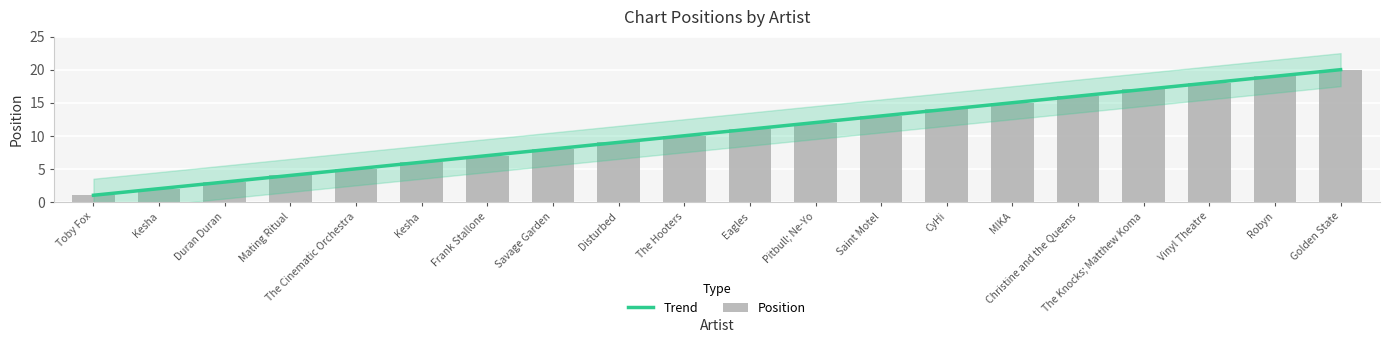

What is the approximate value at Kesha?

2